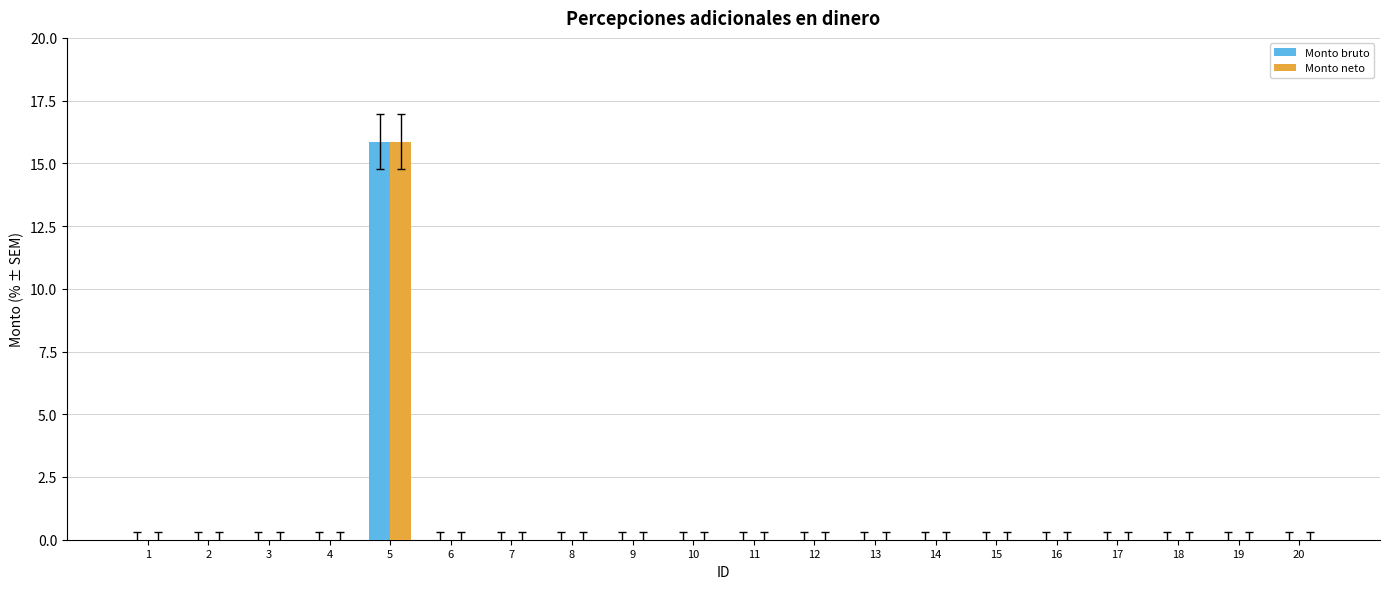

Is it true that Monto neto equals 7.0 at 17?

False